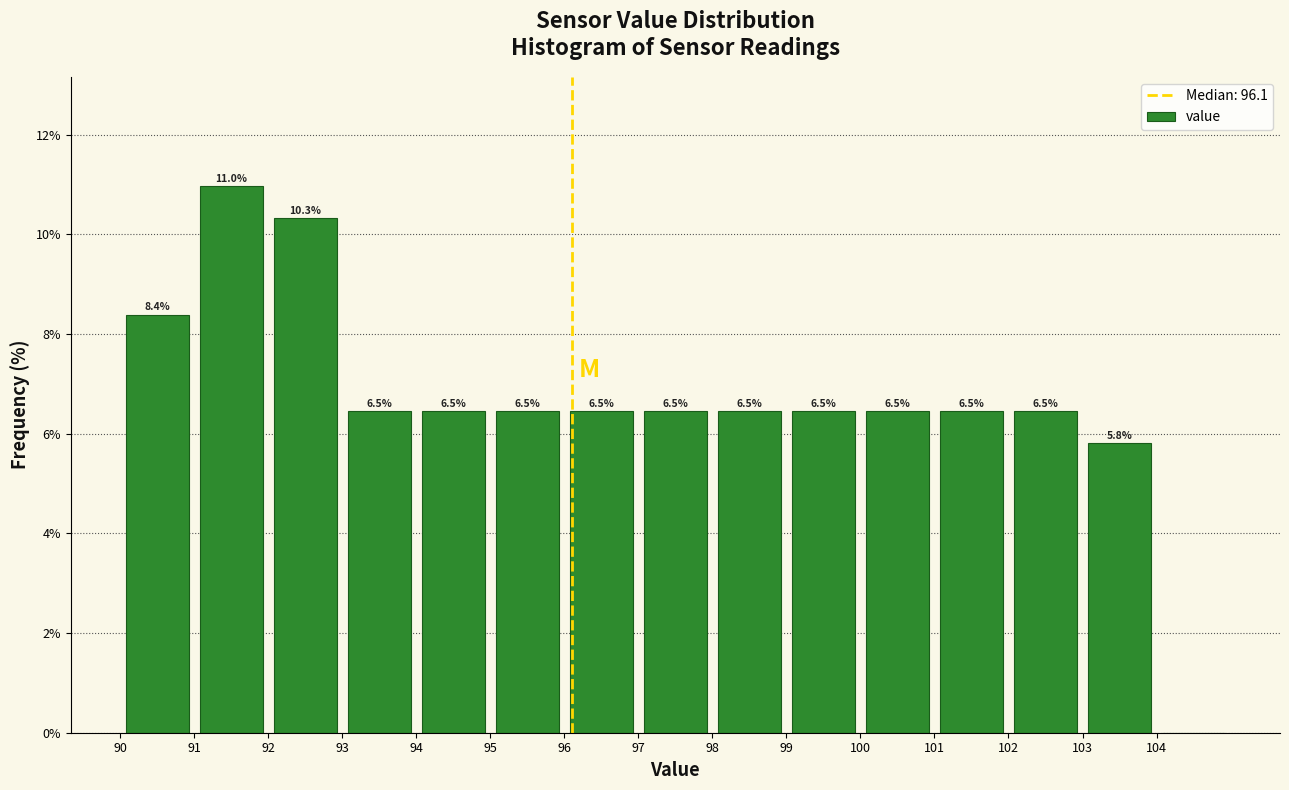

Which range on the x-axis has the tallest bar?

91 to 92